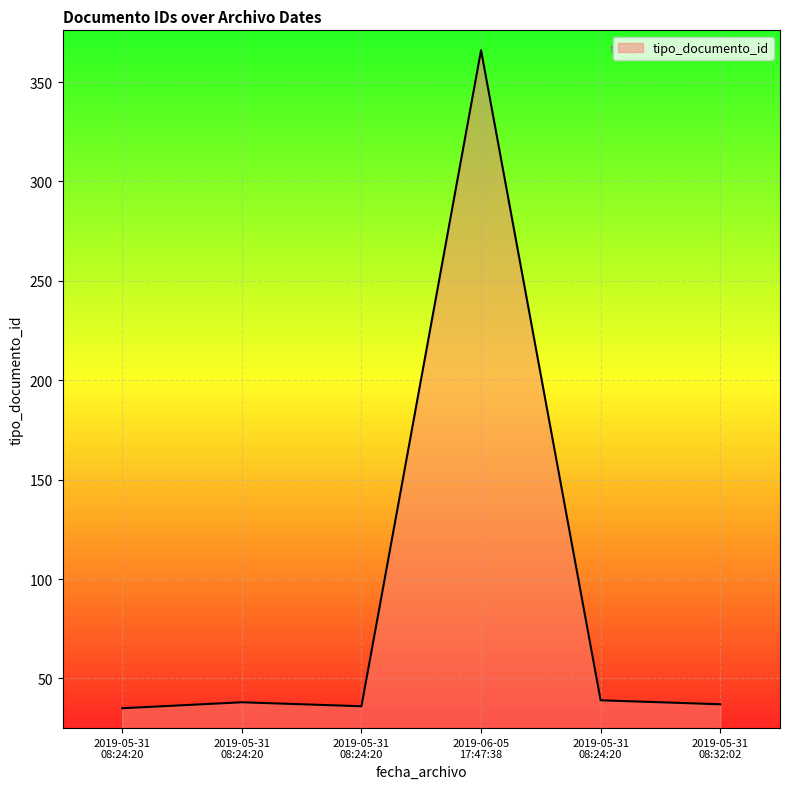

List the labels in order of value, largest first.

2019-06-05 17:47:38, 2019-05-31 08:24:20, 2019-05-31 08:24:20, 2019-05-31 08:32:02, 2019-05-31 08:24:20, 2019-05-31 08:24:20